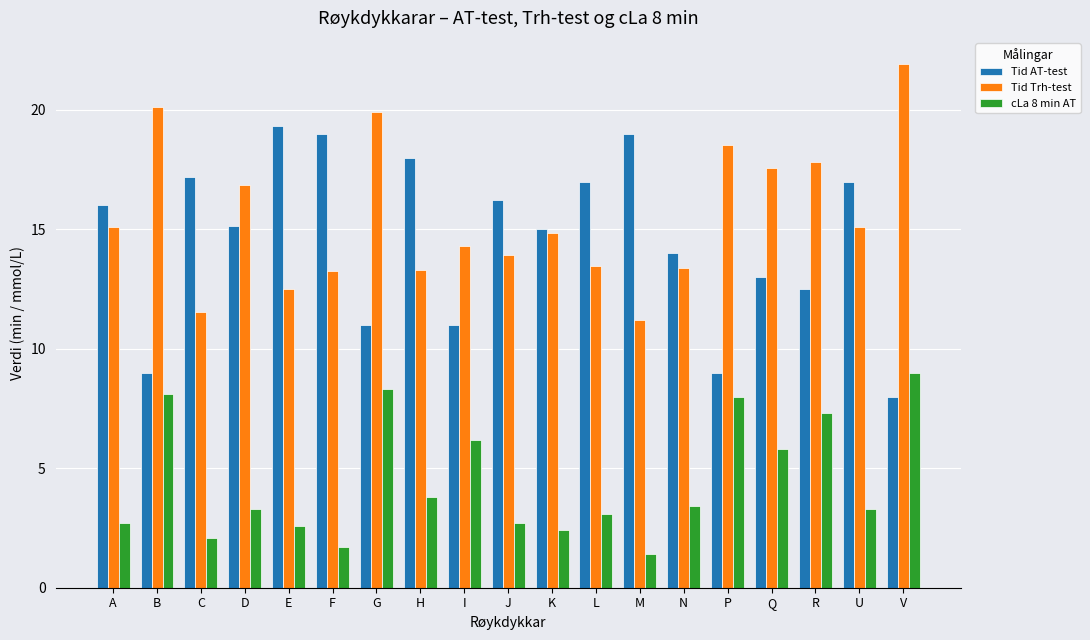

What is the difference between the highest and lowest values at V?

13.9